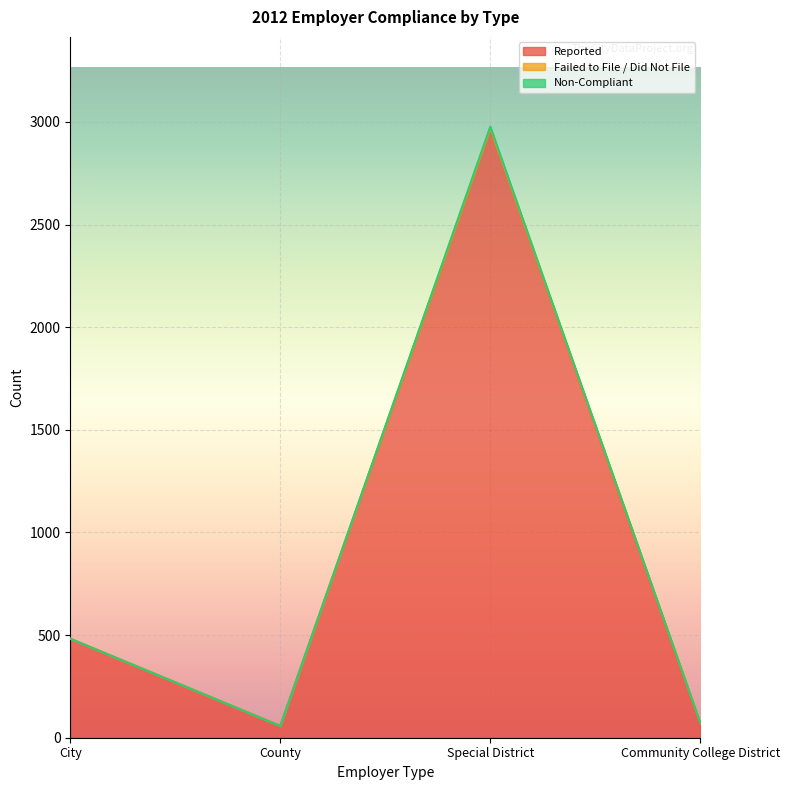

What is the maximum value shown in the chart?

2977